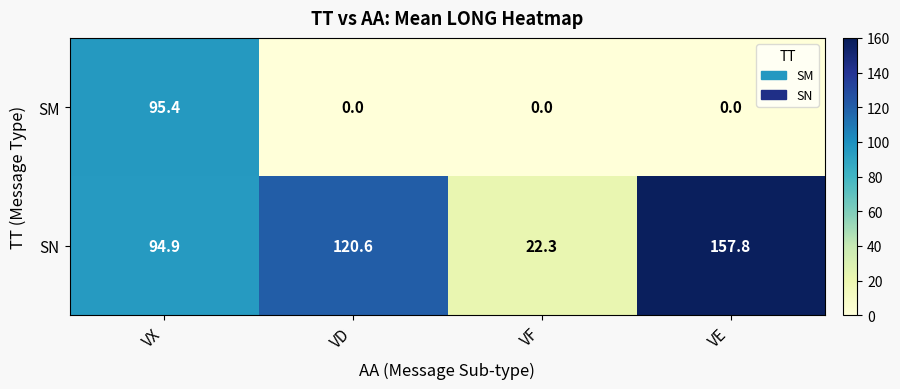

How many values in the SM series exceed 0?

1